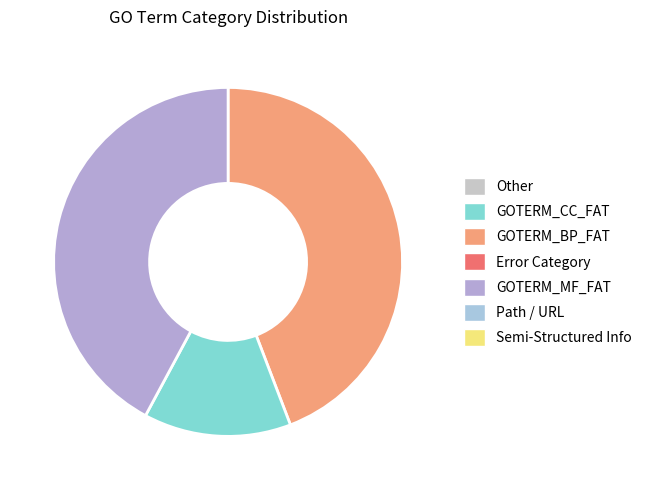

Does any single category account for the majority?

No